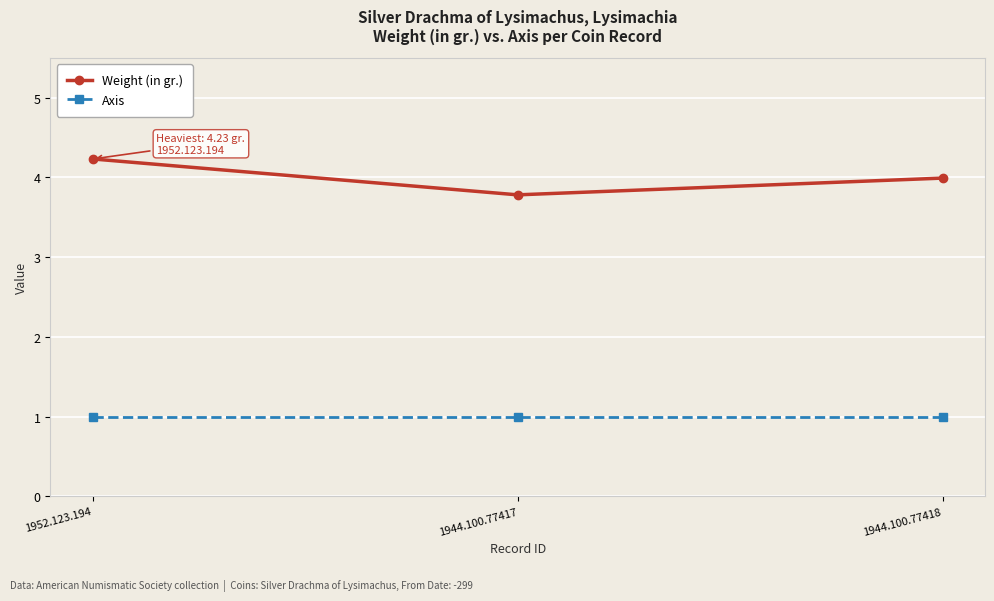

Which series has the largest total across all categories?

Weight (in gr.)